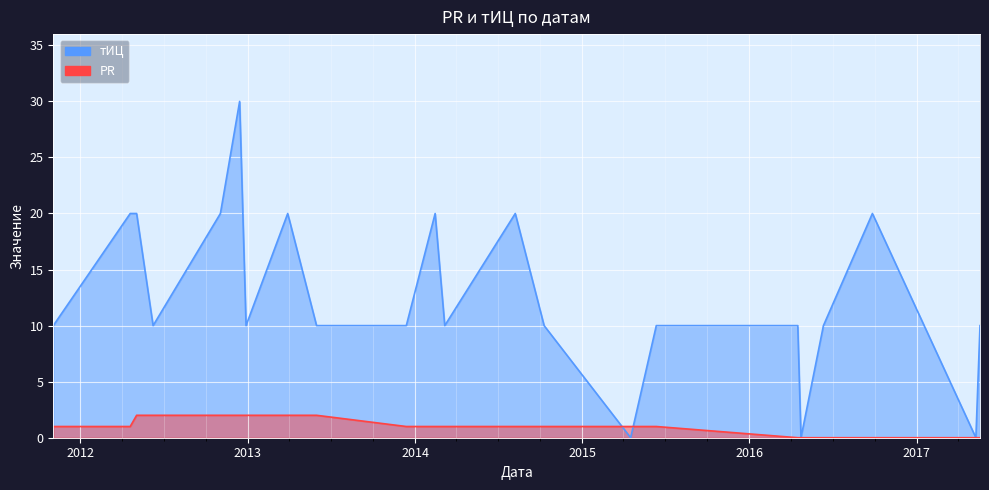

What is the difference between the maximum and minimum values in the PR series?

2